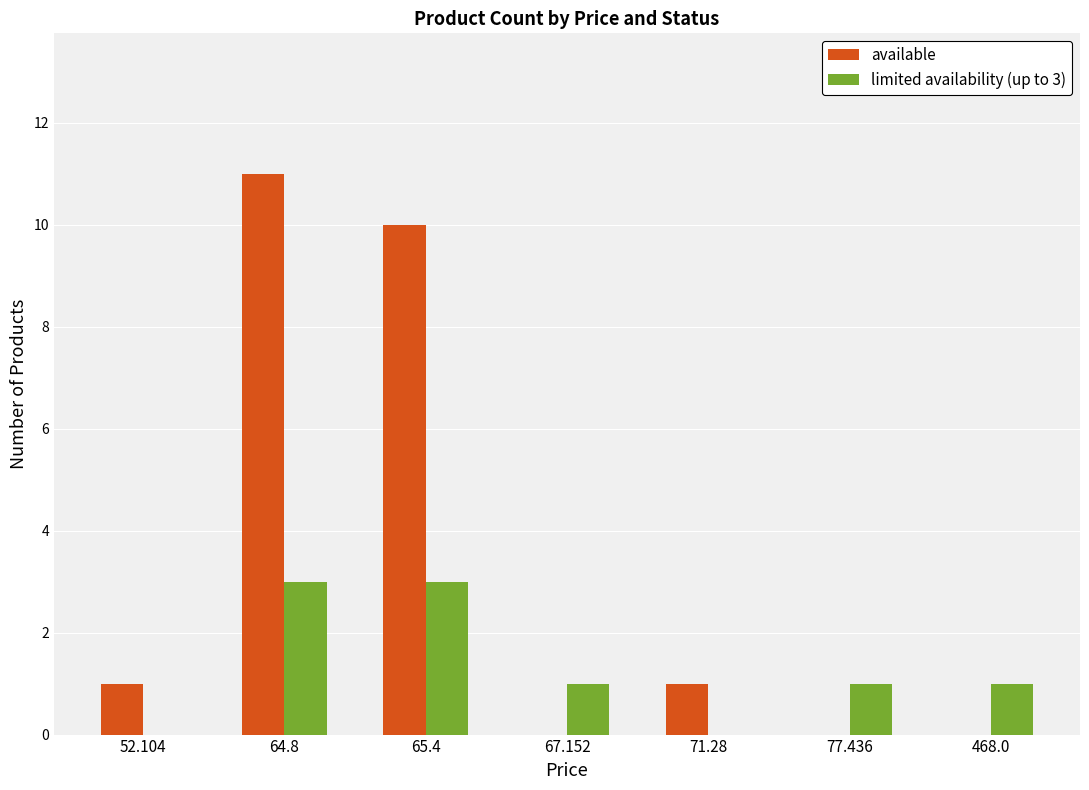

What is the sum of all available values?

23